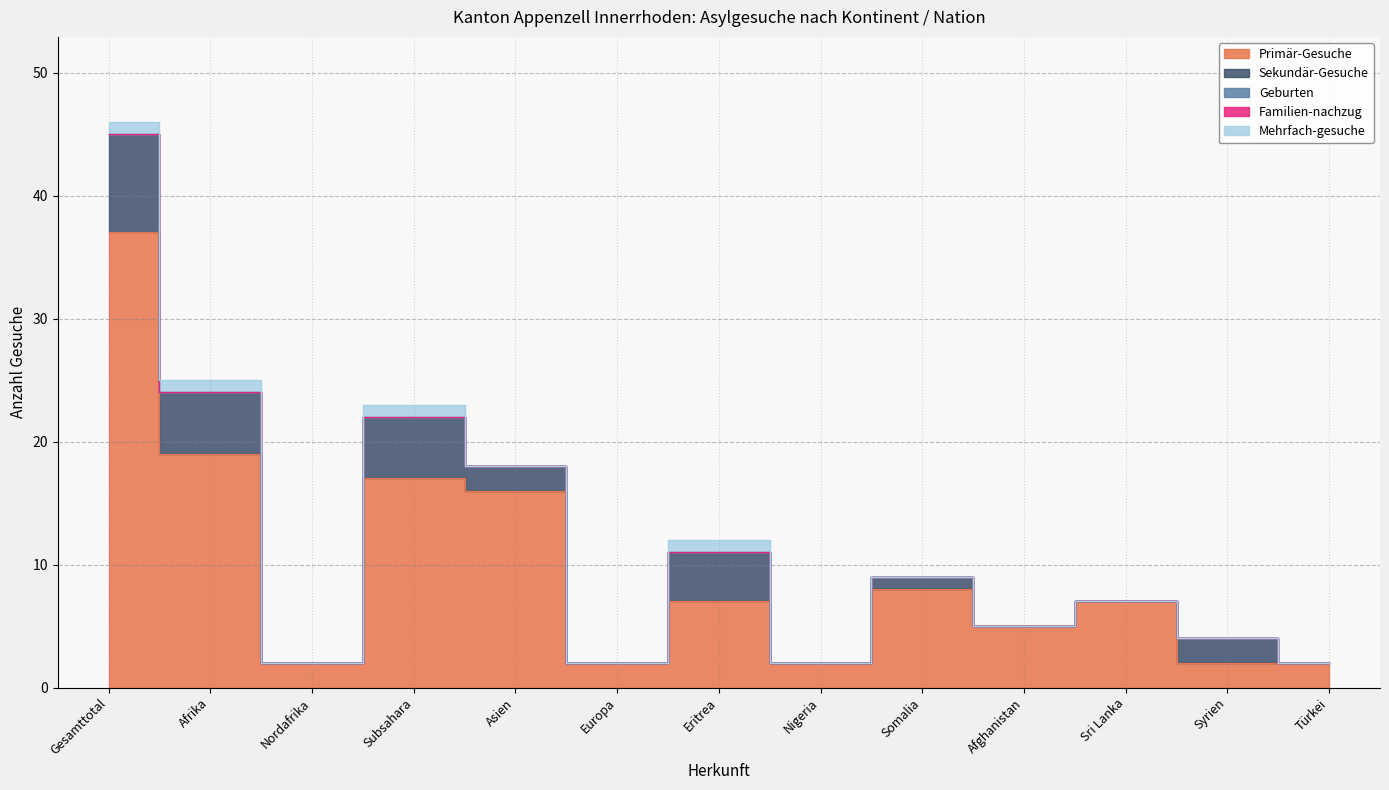

Reading left to right, what are all the values shown in this chart?

Primär-Gesuche: Gesamttotal=37	Afrika=19	Nordafrika=2	Subsahara=17	Asien=16	Europa=2	Eritrea=7	Nigeria=2	Somalia=8	Afghanistan=5	Sri Lanka=7	Syrien=2	Türkei=2
Sekundär-Gesuche: Gesamttotal=8	Afrika=5	Nordafrika=0	Subsahara=5	Asien=2	Europa=0	Eritrea=4	Nigeria=0	Somalia=1	Afghanistan=0	Sri Lanka=0	Syrien=2	Türkei=0
Geburten: Gesamttotal=0	Afrika=0	Nordafrika=0	Subsahara=0	Asien=0	Europa=0	Eritrea=0	Nigeria=0	Somalia=0	Afghanistan=0	Sri Lanka=0	Syrien=0	Türkei=0
Familien-nachzug: Gesamttotal=0	Afrika=0	Nordafrika=0	Subsahara=0	Asien=0	Europa=0	Eritrea=0	Nigeria=0	Somalia=0	Afghanistan=0	Sri Lanka=0	Syrien=0	Türkei=0
Mehrfach-gesuche: Gesamttotal=1	Afrika=1	Nordafrika=0	Subsahara=1	Asien=0	Europa=0	Eritrea=1	Nigeria=0	Somalia=0	Afghanistan=0	Sri Lanka=0	Syrien=0	Türkei=0